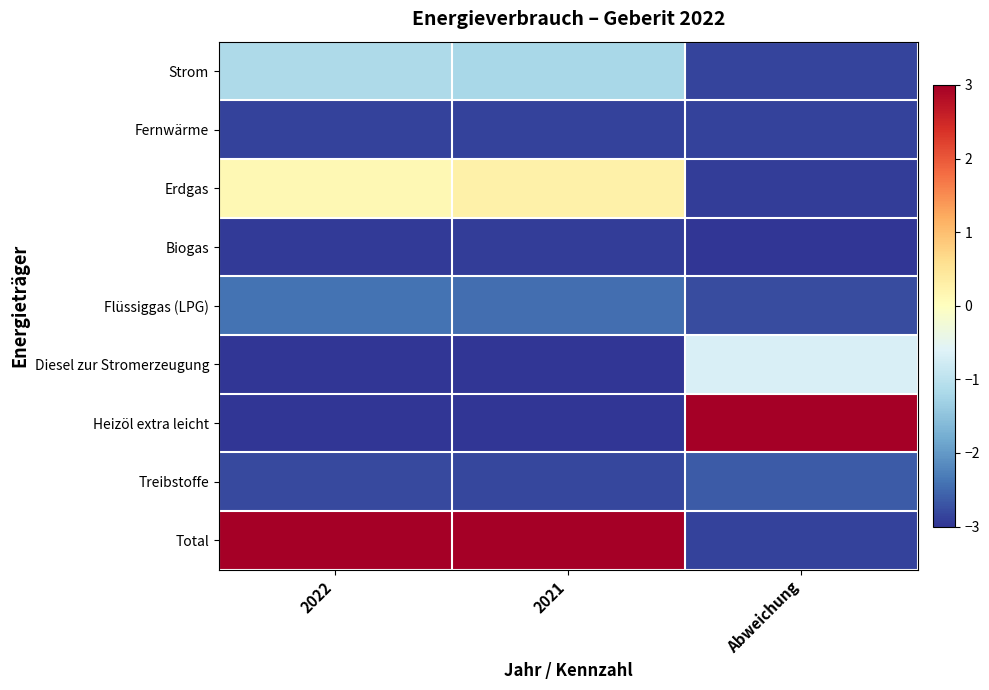

What is the total value across all series at 2021?

-15.0